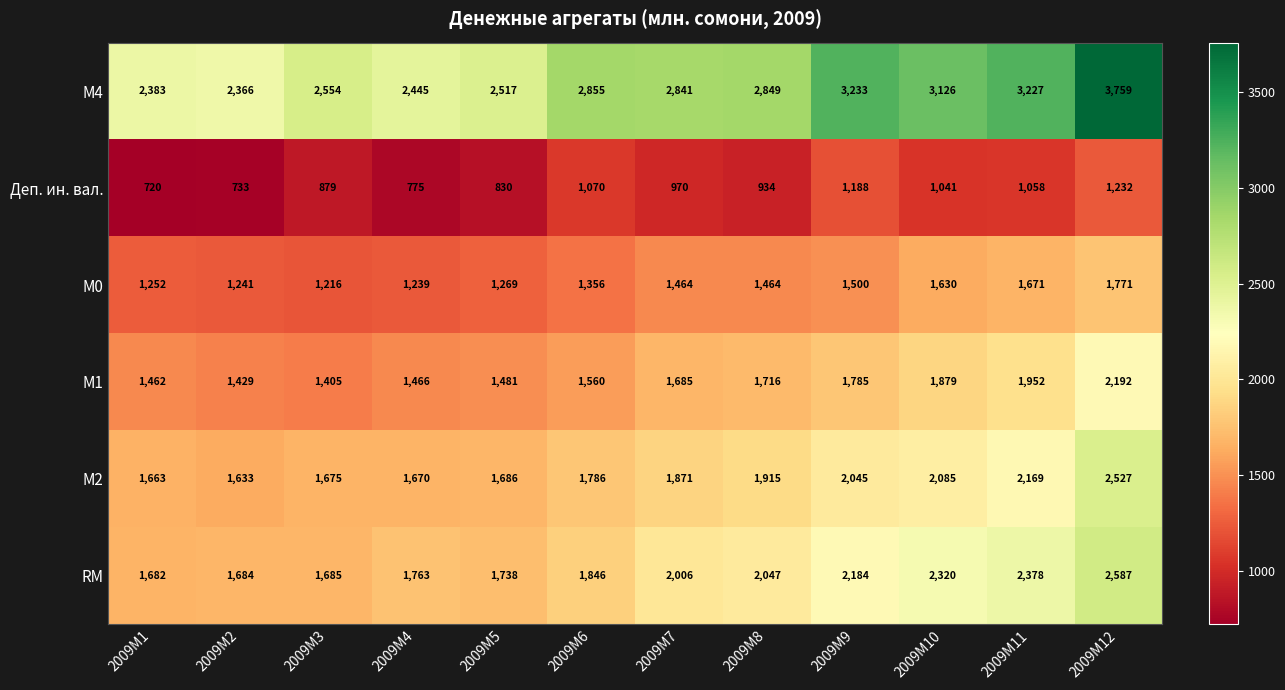

What is the sum of all М4 values?

34155